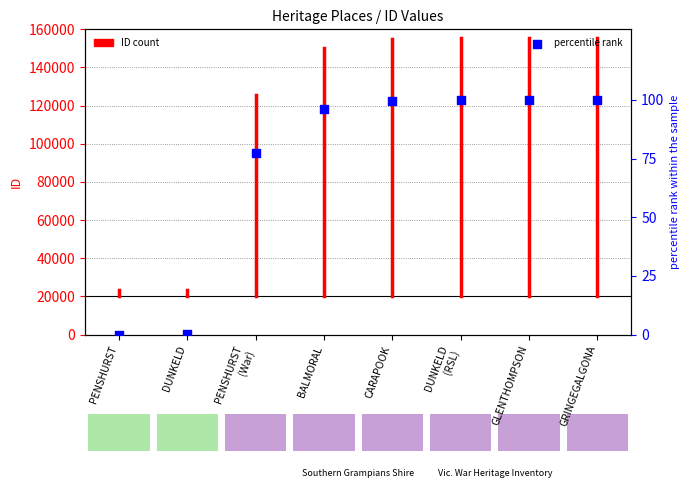

What is the change in value from PENSHURST to GLENTHOMPSON?

+100.0